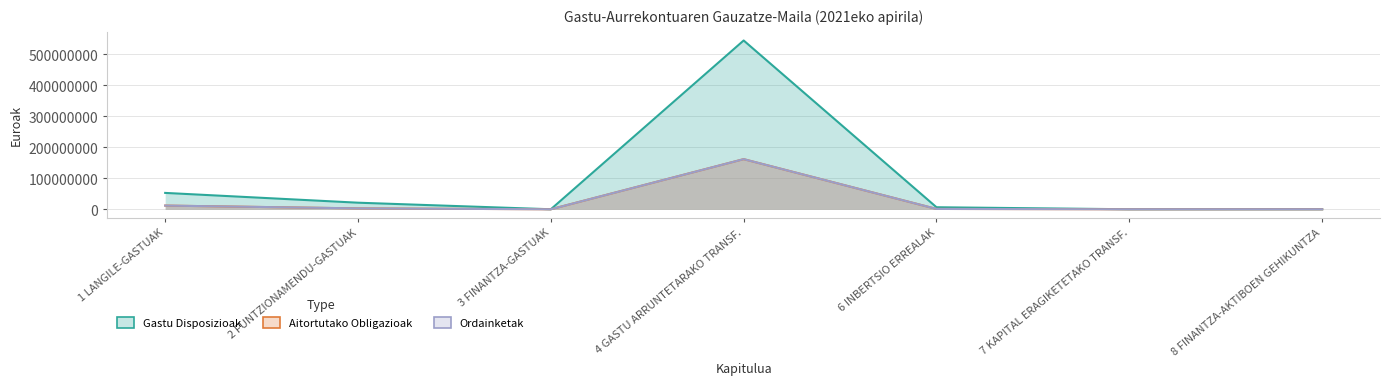

What is the total value across all series at 4 GASTU ARRUNTETARAKO TRANSF.?

868708827.5